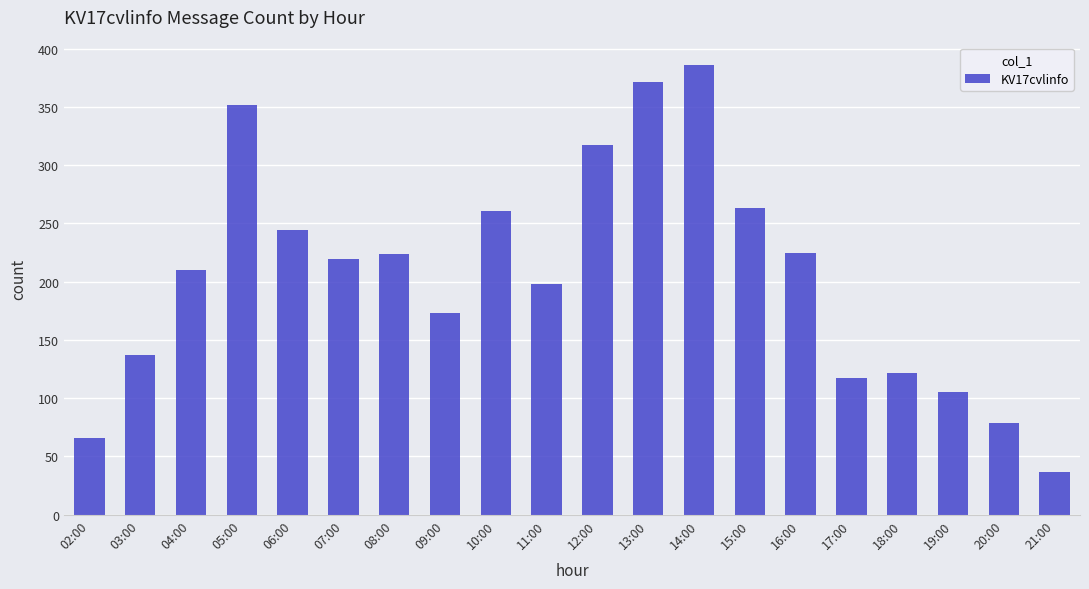

How many bars are there in total?

20